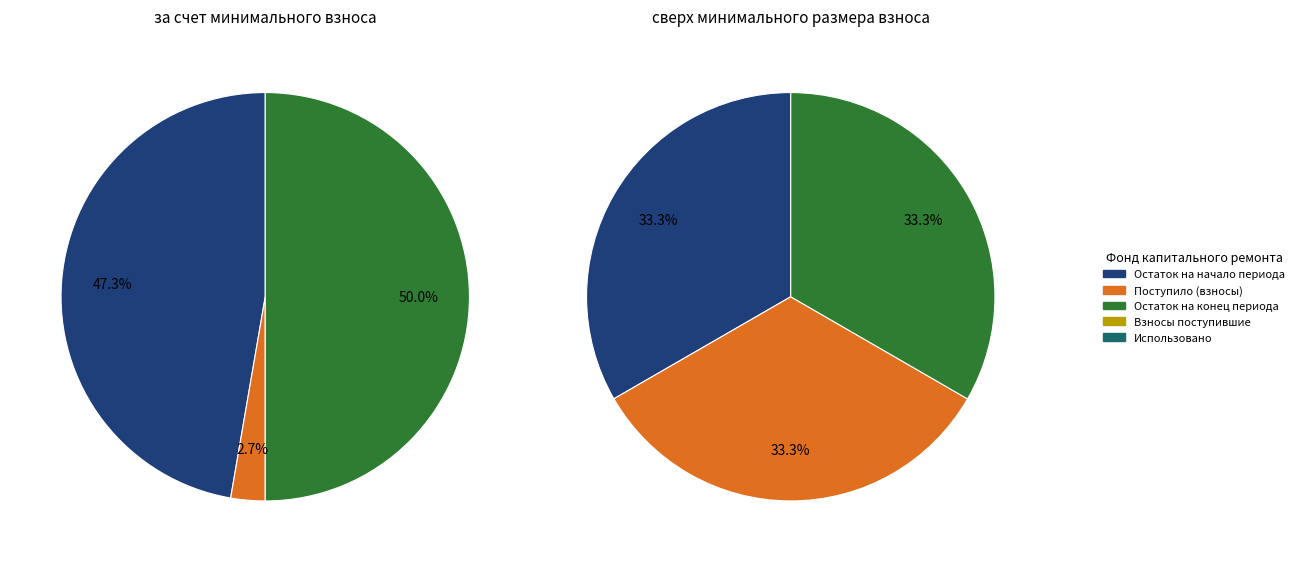

To the nearest percent, what is the average slice percentage?

20%